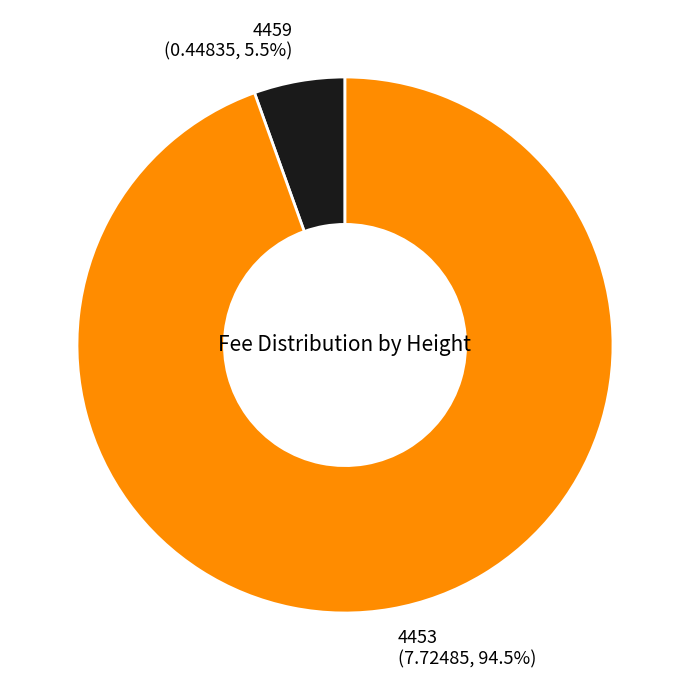

To the nearest percent, what is the combined percentage of 4453 and 4459?

100%